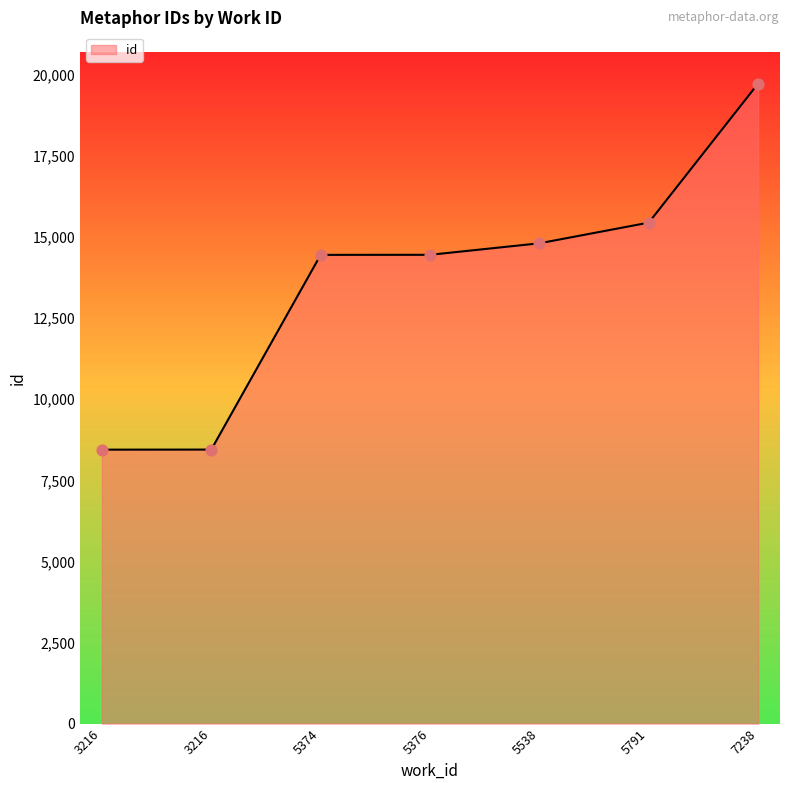

Approximately how many times larger is the value at 5538 compared to 7238?

0.8